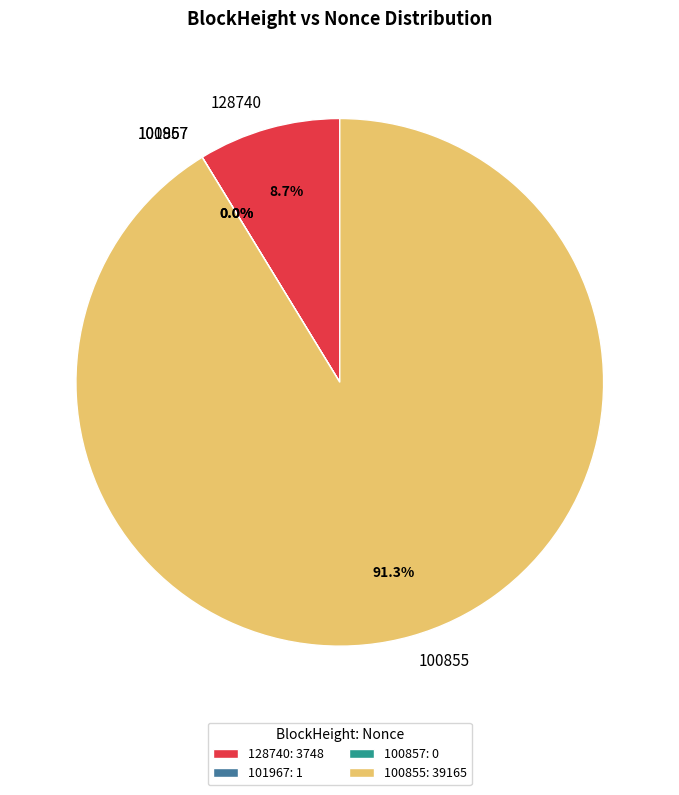

Which slice represents more than half of the pie?

100855